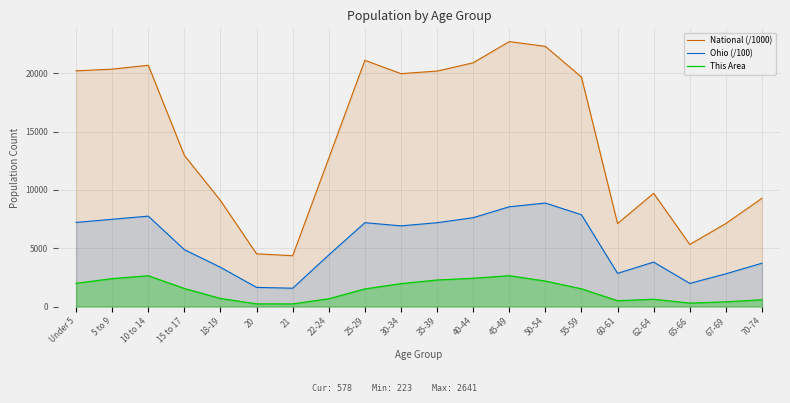

What are all the series names shown in the legend?

National (/1000), Ohio (/100), This Area